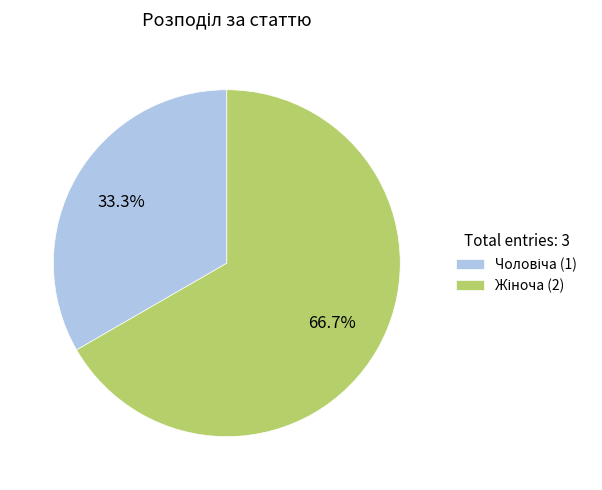

Is there a majority slice in this chart?

Yes